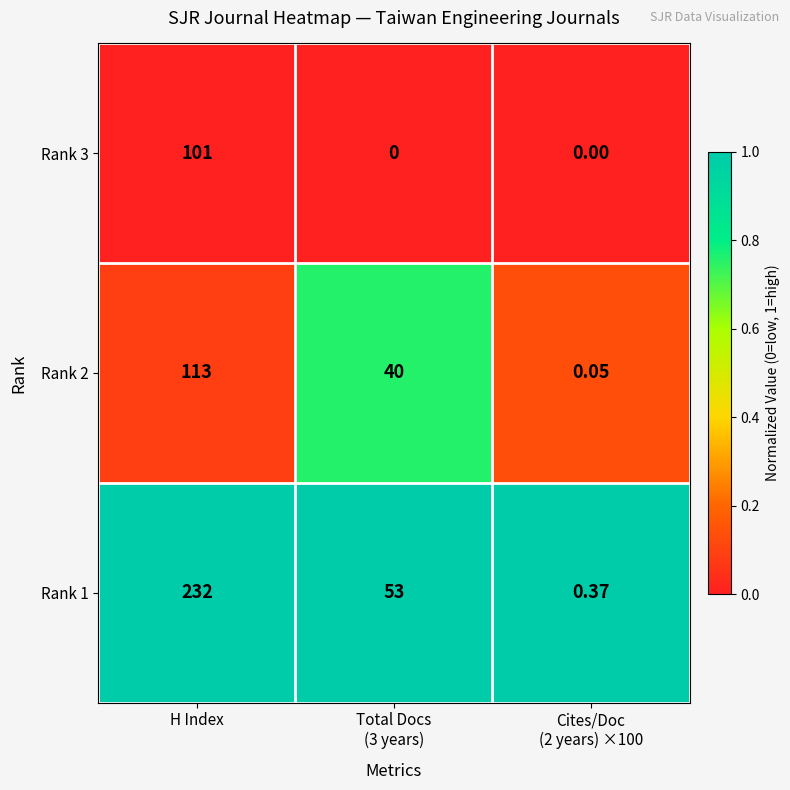

Rank the series at Total Docs
(3 years) from highest to lowest value.

Rank 1, Rank 2, Rank 3